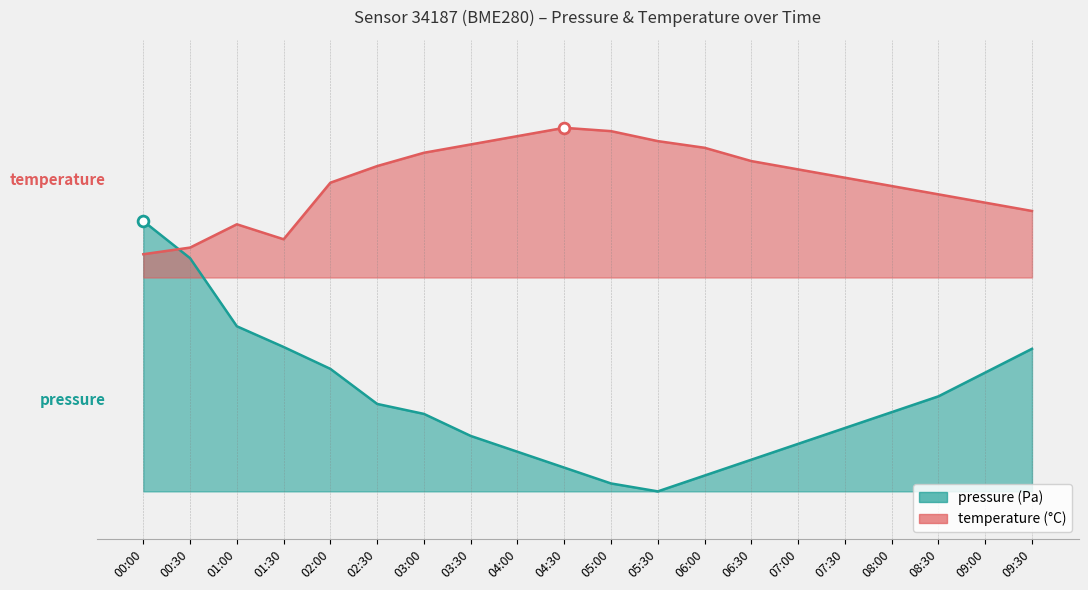

Which series contains the highest Y value?

temperature